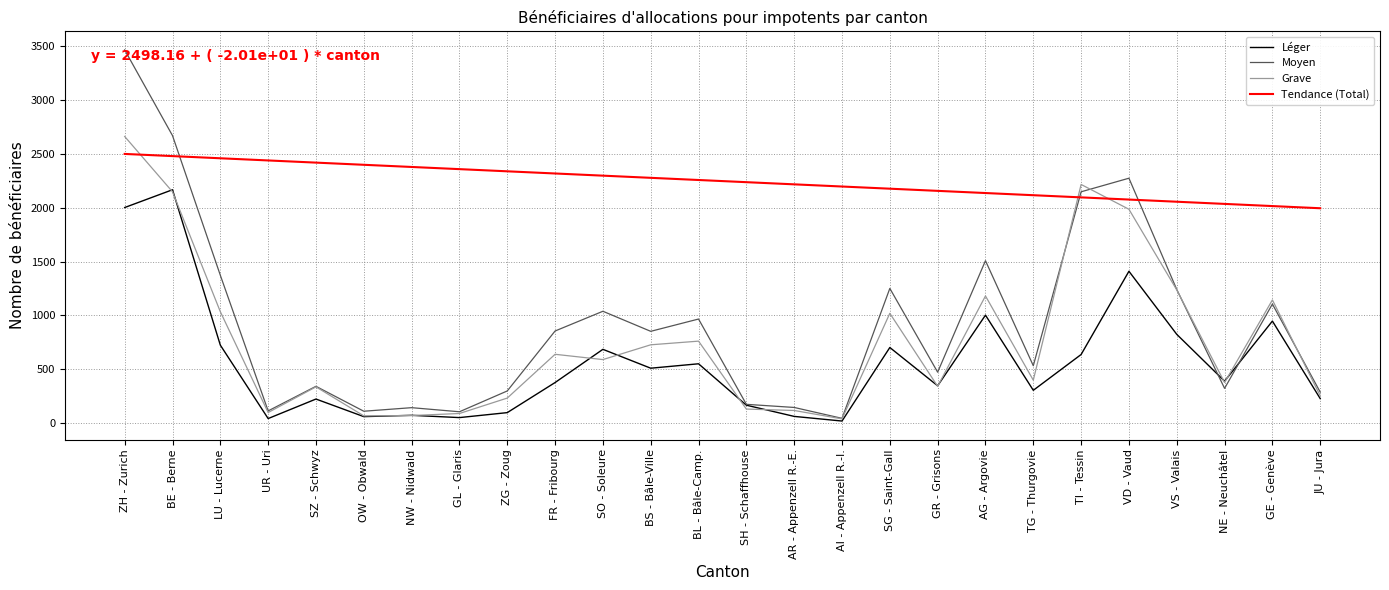

What is the total value across all series at BL - Bâle-Camp.?

4537.4